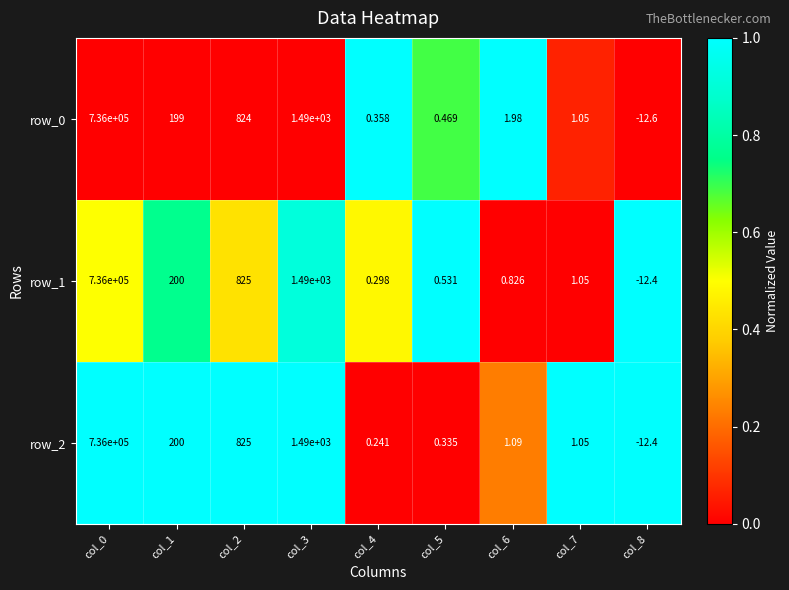

What is the total value across all series at col_2?

2474.0